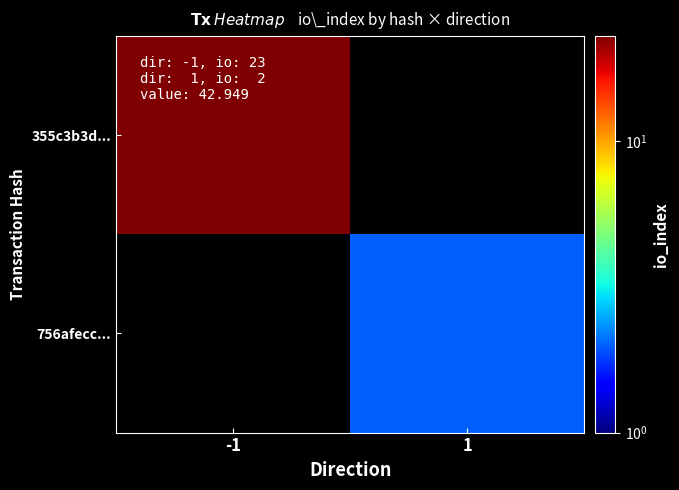

Where is 355c3b3d... nearest to the value 23?

-1